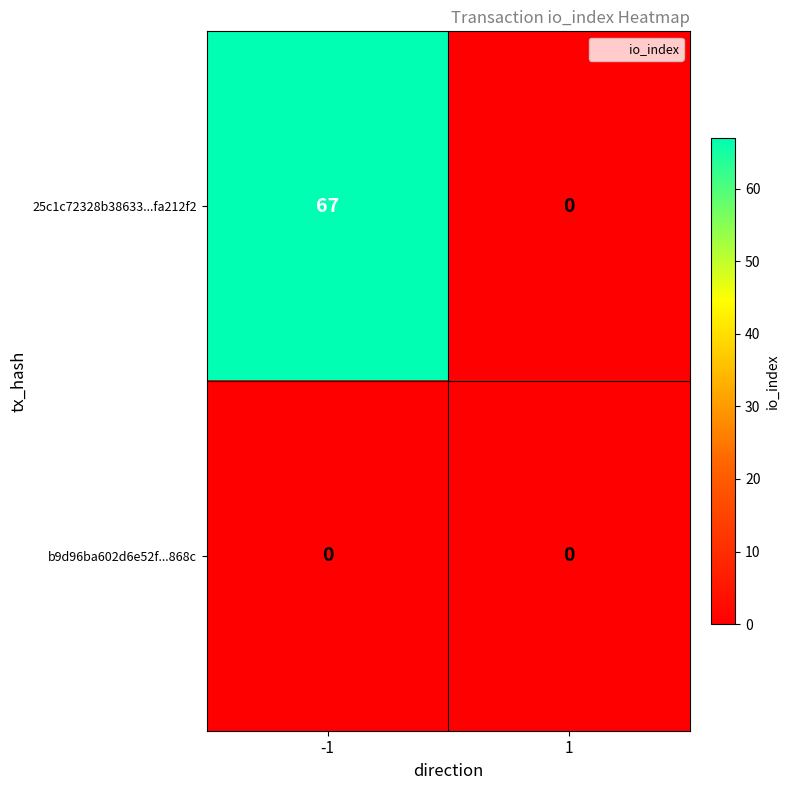

Rank the series at -1 from highest to lowest value.

25c1c72328b38633...fa212f2, b9d96ba602d6e52f...868c